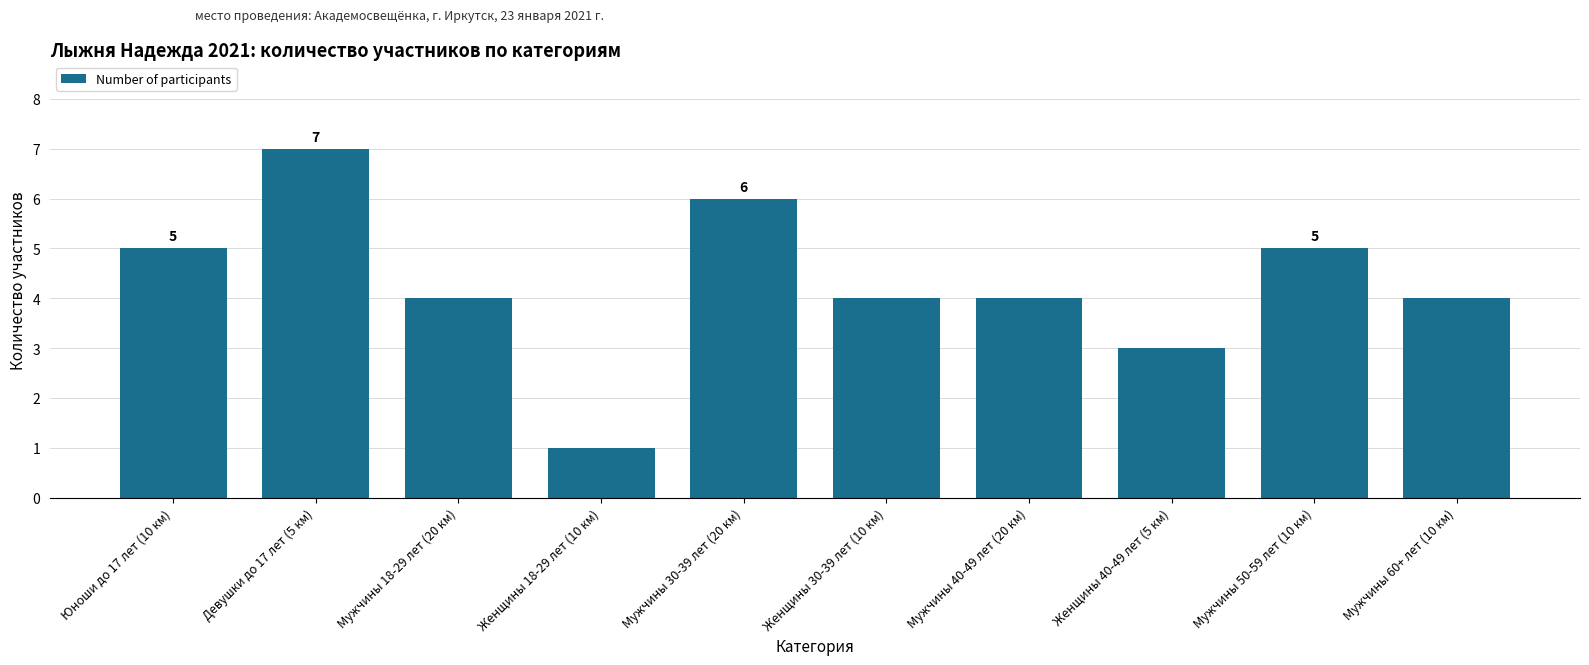

How many values are between 4 and 5?

6